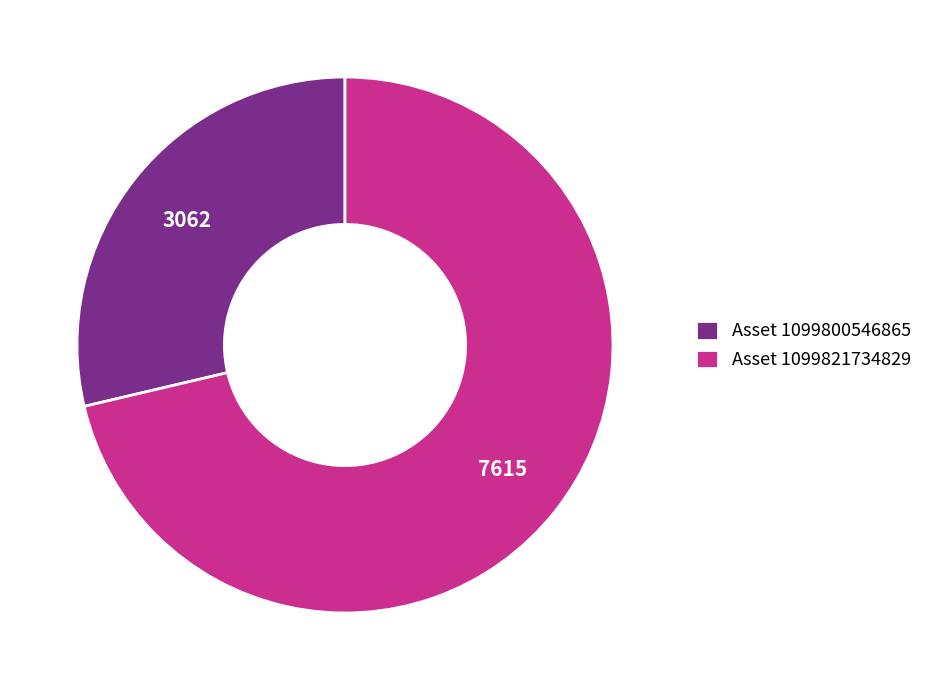

Which category accounts for the majority?

Asset 1099821734829